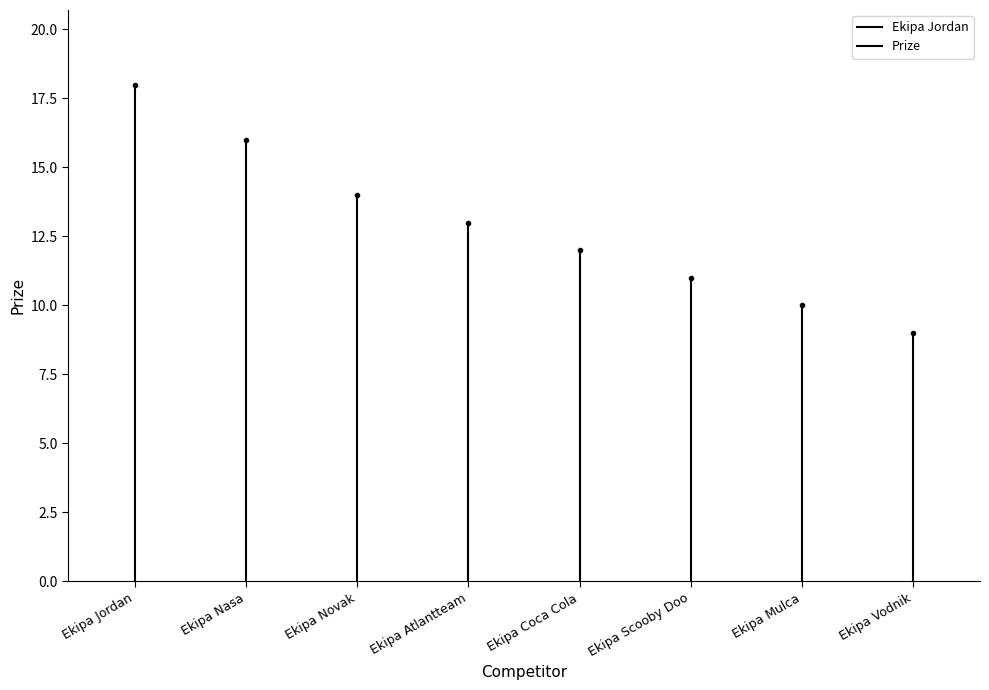

True or false: the data shows -6 at Ekipa Jordan.

False